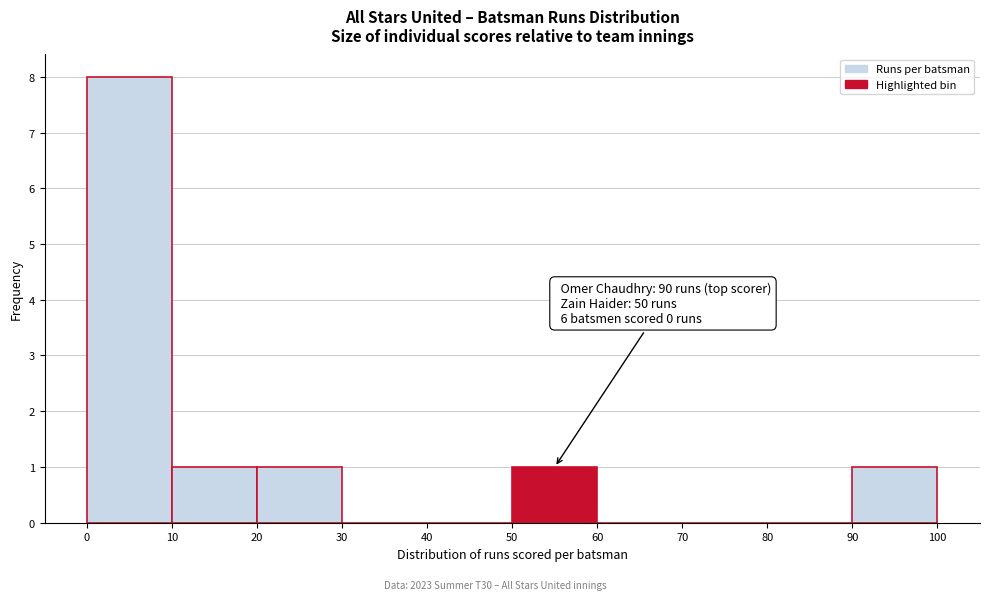

Which range on the x-axis has the tallest bar?

0 to 10